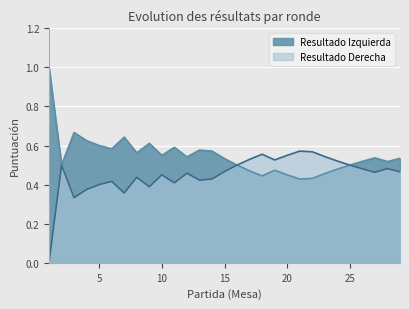

Which series has the widest spread of values?

Resultado Izquierda